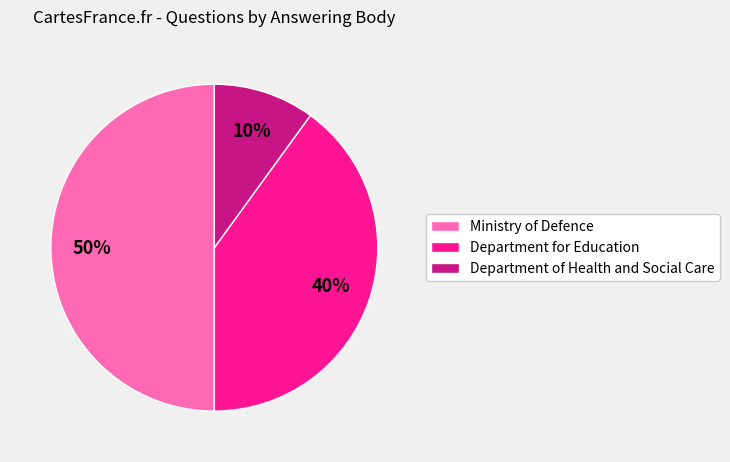

Does Department for Education represent more than half of the total?

No